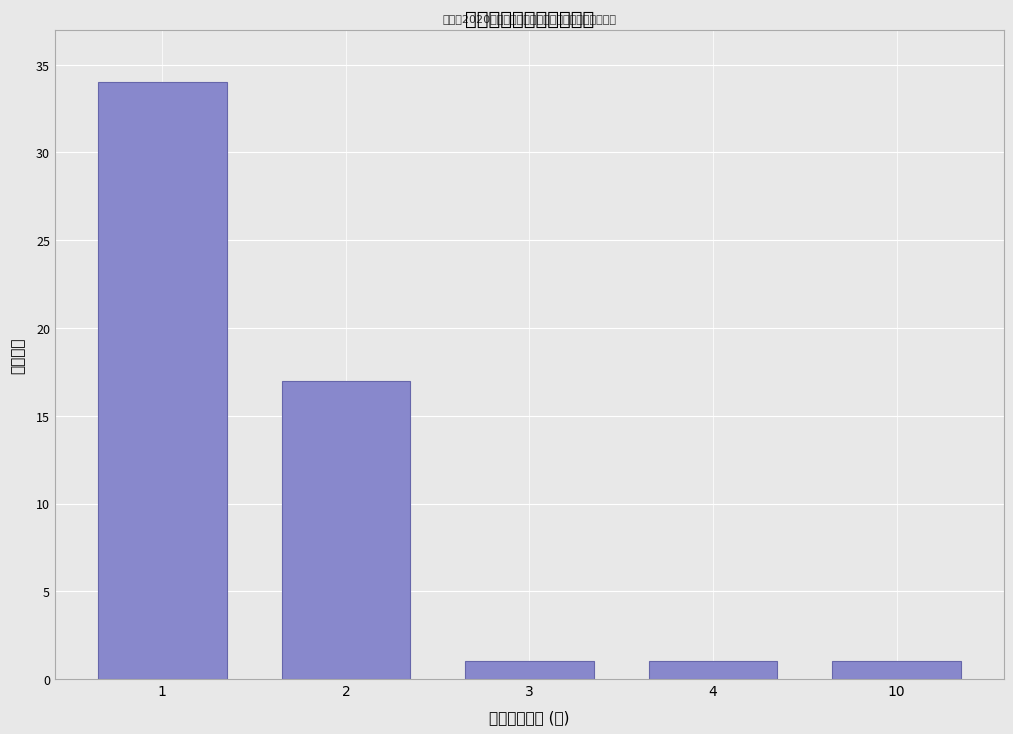

Reading left to right, list all the values displayed in this chart.

1=34	2=17	3=1	4=1	10=1